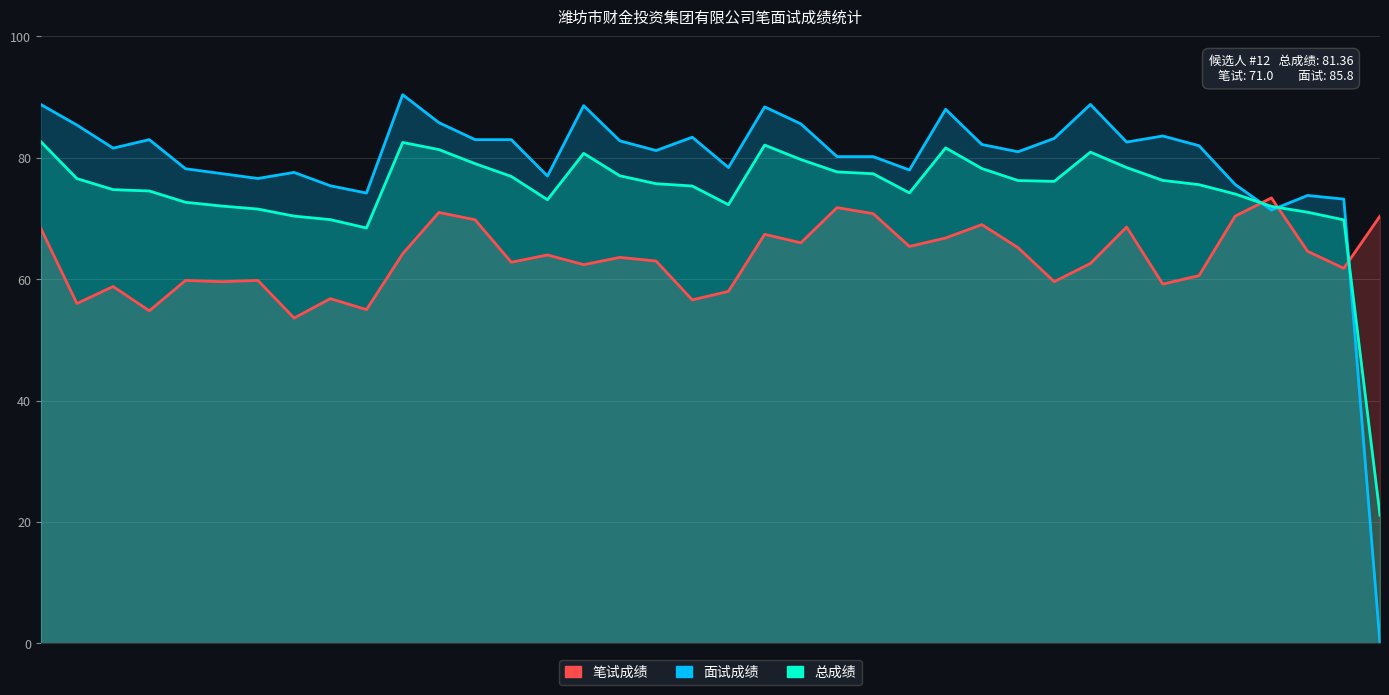

Reading right to left, list all the values displayed in this chart.

笔试成绩: 70.4	61.8	64.6	73.4	70.4	60.6	59.2	68.6	62.6	59.6	65.2	69.0	66.8	65.4	70.8	71.8	66.0	67.4	58.0	56.6	63.0	63.6	62.4	64.0	62.8	69.8	71.0	64.2	55.0	56.8	53.6	59.8	59.6	59.8	54.8	58.8	56.0	68.4
面试成绩: 0.0	73.2	73.8	71.4	75.6	82.0	83.6	82.6	88.8	83.2	81.0	82.2	88.0	78.0	80.2	80.2	85.6	88.4	78.4	83.4	81.2	82.8	88.6	77.0	83.0	83.0	85.8	90.4	74.2	75.4	77.6	76.6	77.4	78.2	83.0	81.6	85.4	88.8
总成绩: 21.1	69.8	71.0	72.0	74.0	75.6	76.3	78.4	80.9	76.1	76.3	78.2	81.6	74.2	77.4	77.7	79.7	82.1	72.3	75.4	75.7	77.0	80.7	73.1	76.9	79.0	81.4	82.5	68.4	69.8	70.4	71.6	72.1	72.7	74.5	74.8	76.6	82.7